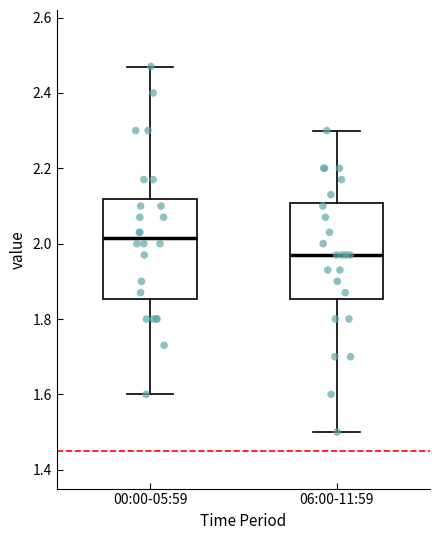

Which box's median line is the lowest?

06:00-11:59